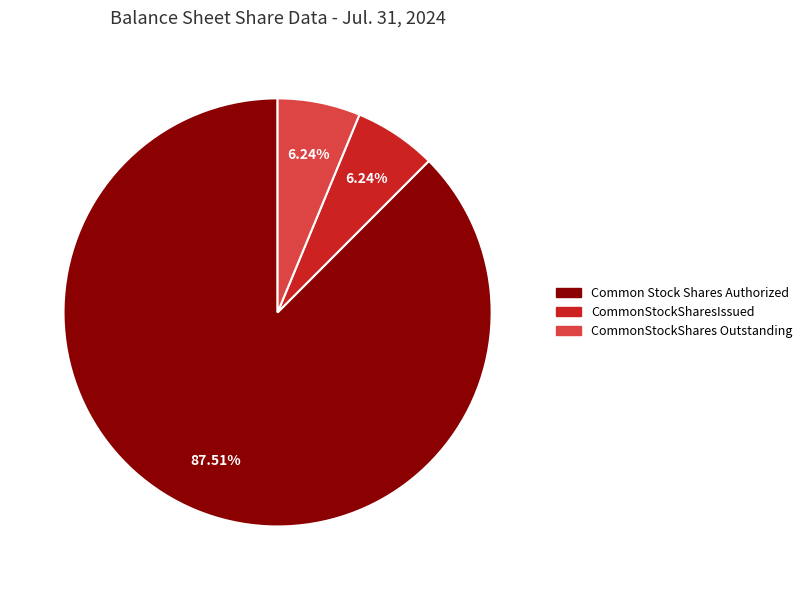

To the nearest percent, what portion does CommonStockShares Outstanding represent?

6%